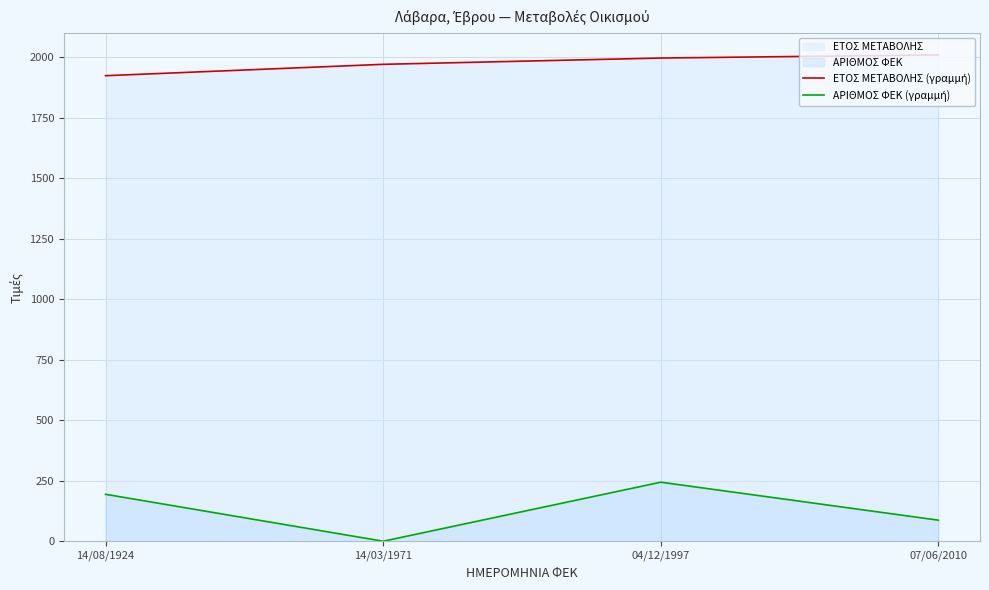

How many lines are shown in the chart?

2